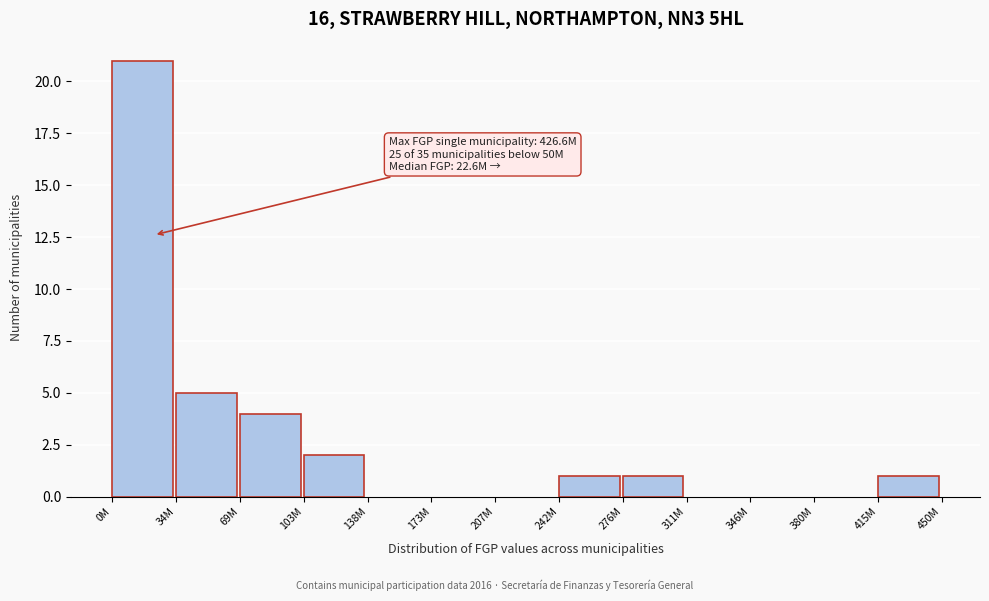

Reading right to left, extract all data points from this chart.

415M=1	380M=0	346M=0	311M=0	276M=1	242M=1	207M=0	173M=0	138M=0	103M=2	69M=4	34M=5	0M=21